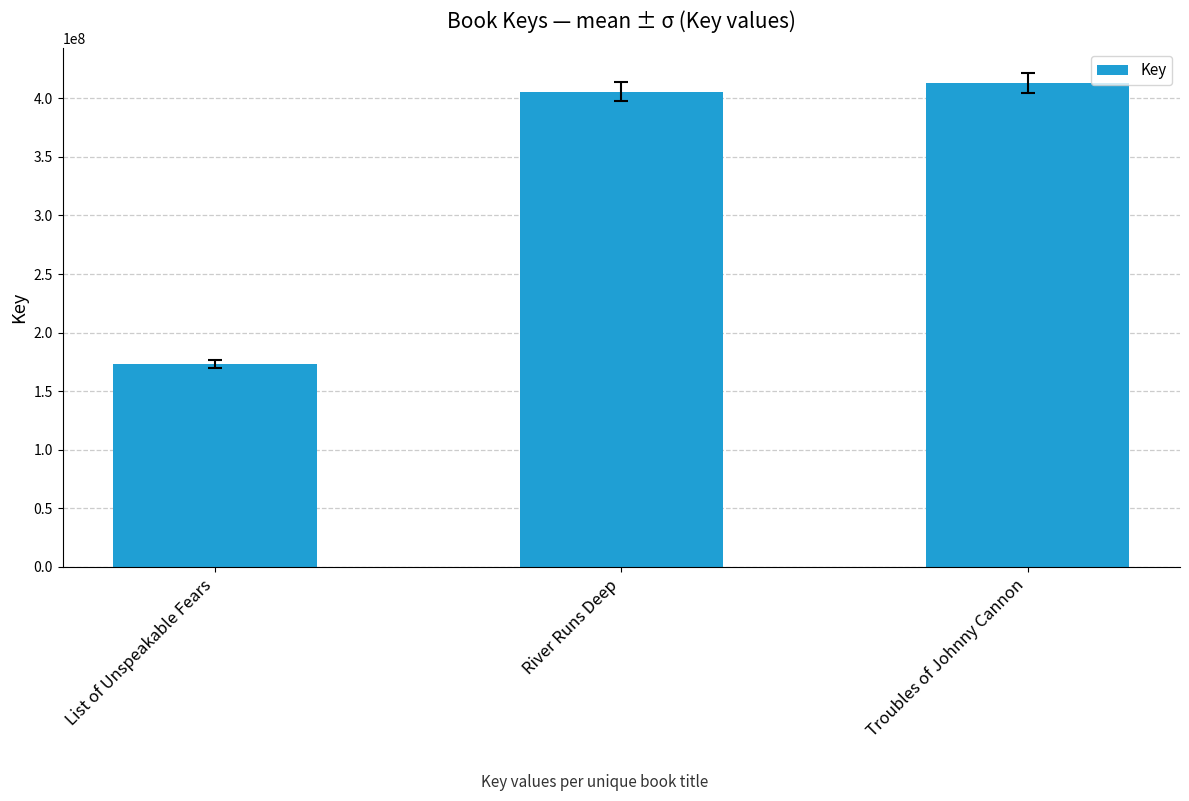

Reading right to left, extract all data points from this chart.

413147272	405680659	172990645